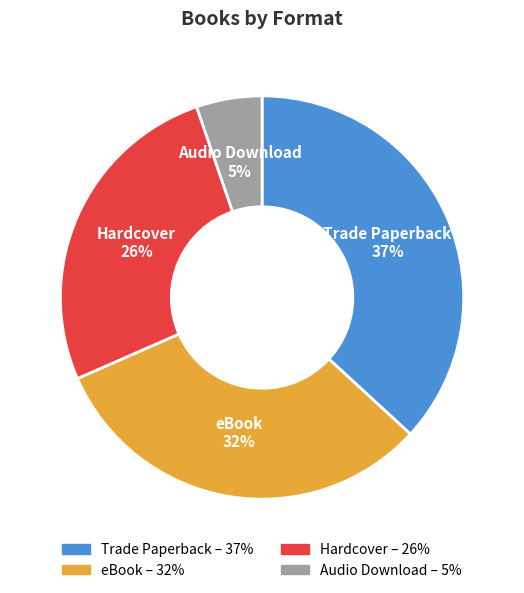

To the nearest percent, what portion does Audio Download represent?

5%